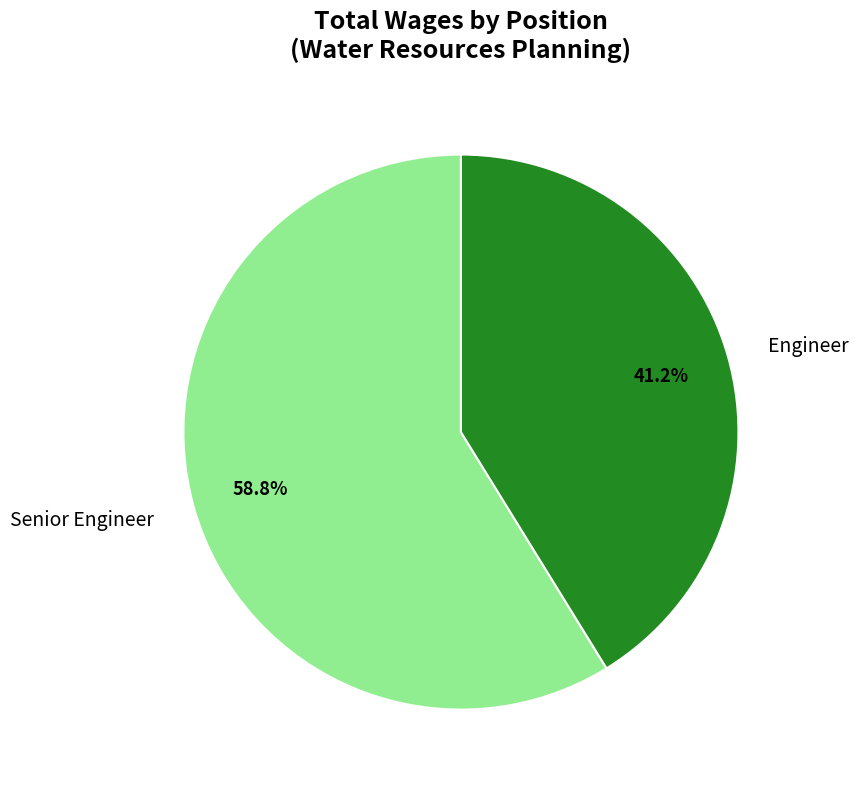

Is there any slice that represents more than half of the pie?

Yes